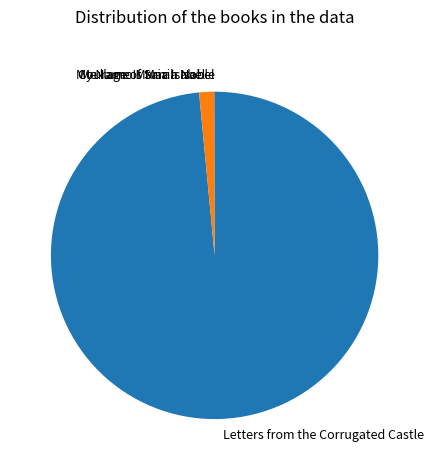

What is the largest slice in the pie chart?

Letters from the Corrugated Castle